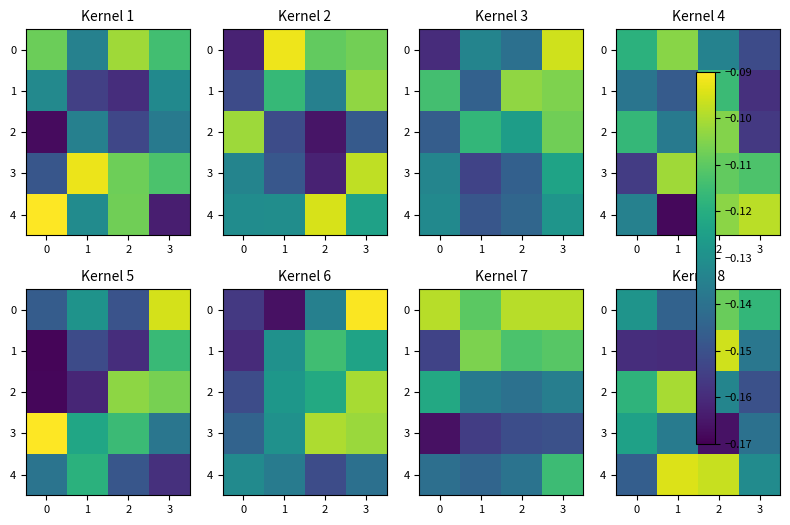

Which series has the largest total across all categories?

row_4